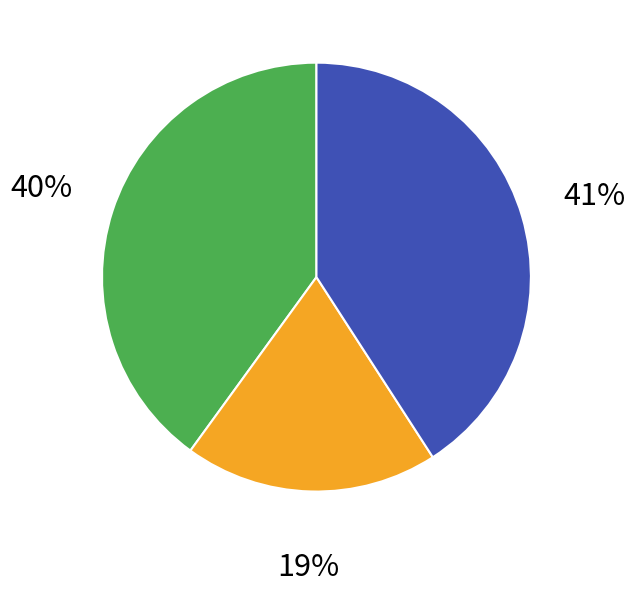

How many segments does this pie chart have?

3